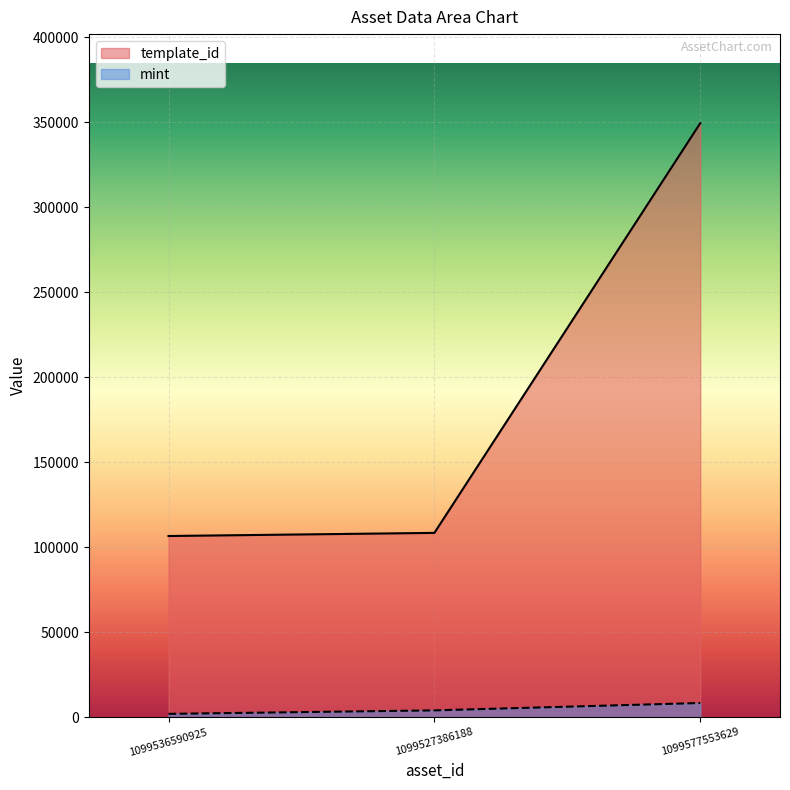

What is the label of the 1st point from the left?

1099536590925